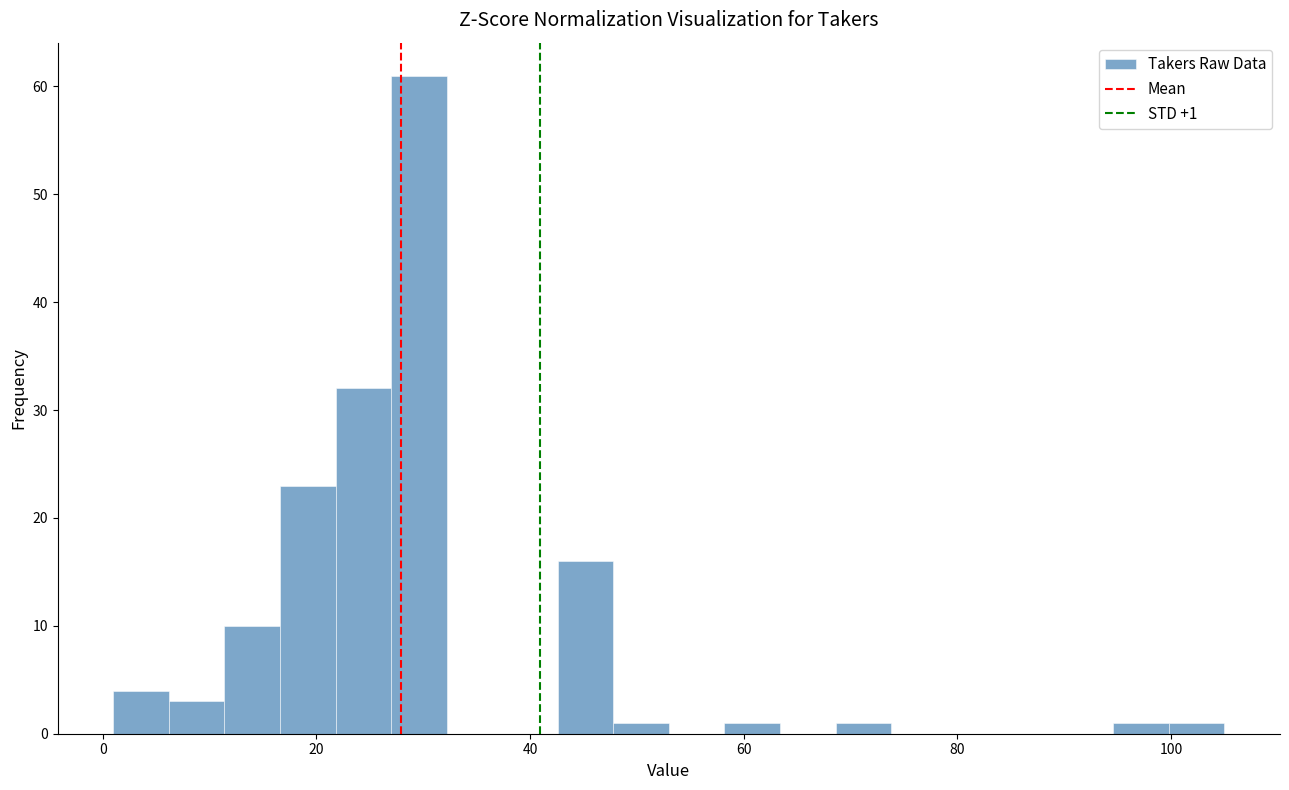

Read against the x-axis, roughly where is the centre of the tallest bar?

30